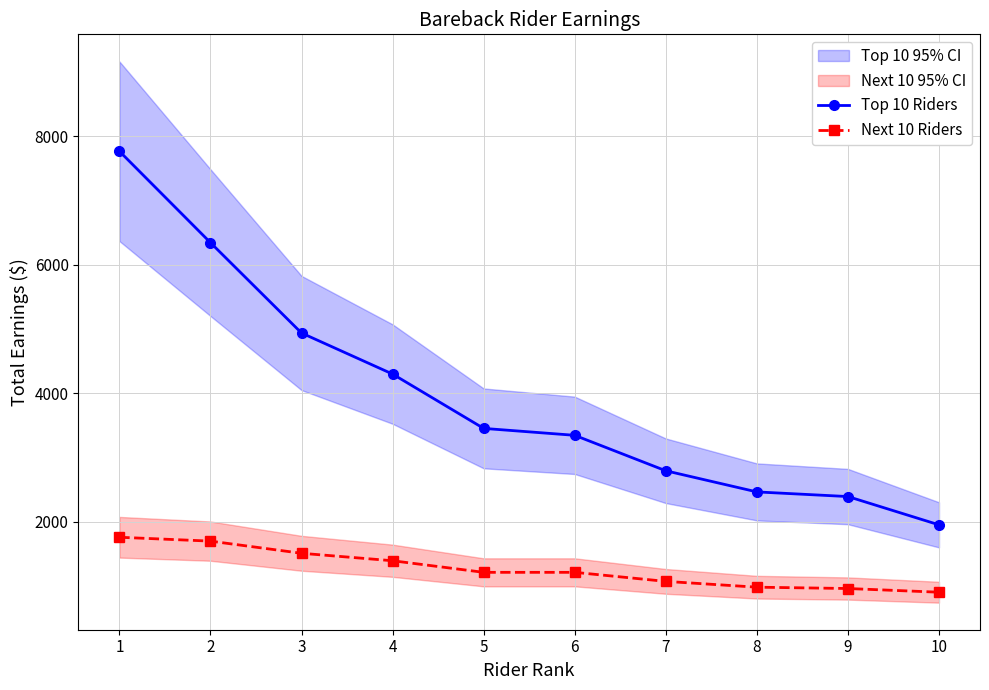

How many series are shown in this chart?

2